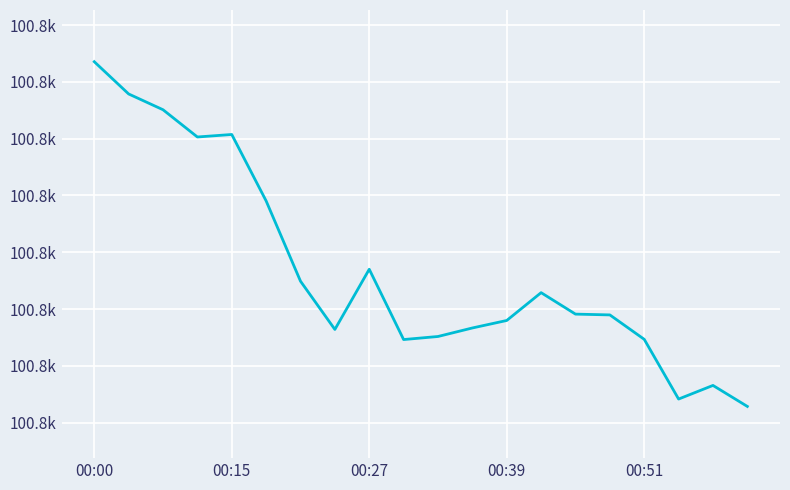

Is this an area chart (filled region under the line)?

No